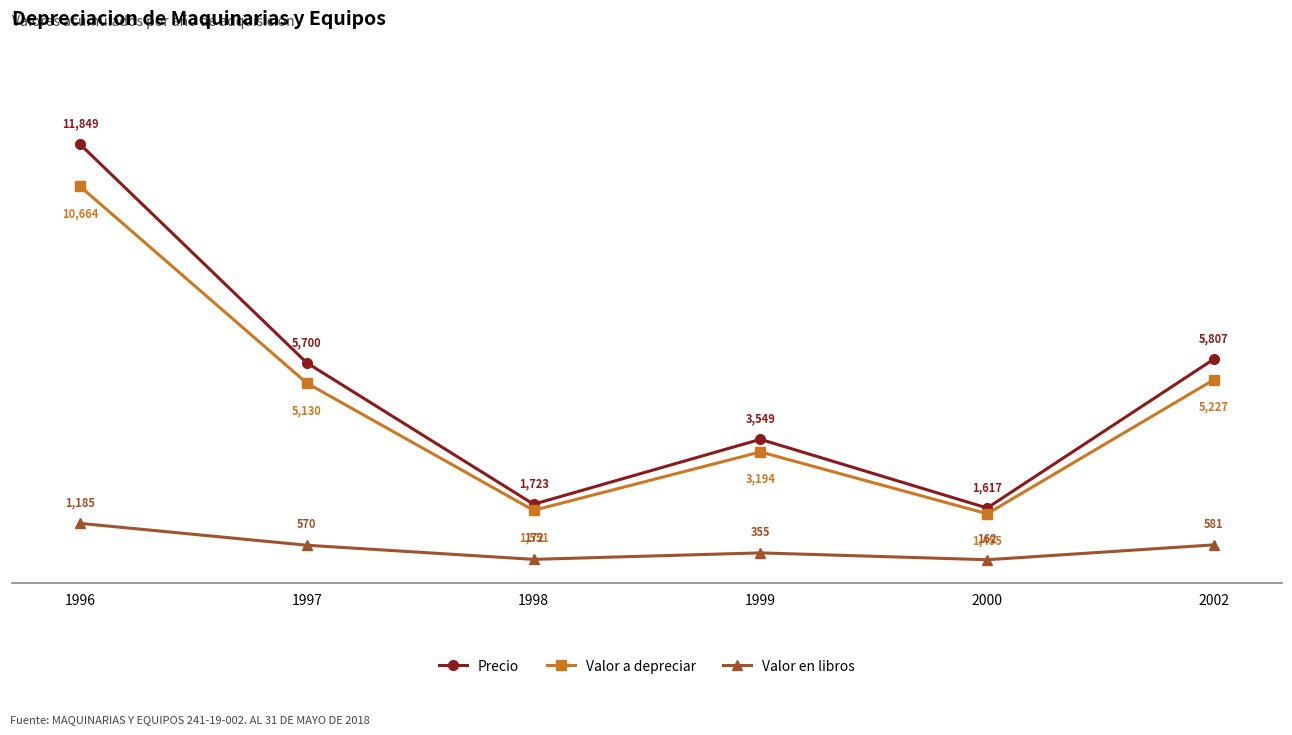

What are all the series names shown in the legend?

Precio, Valor a depreciar, Valor en libros